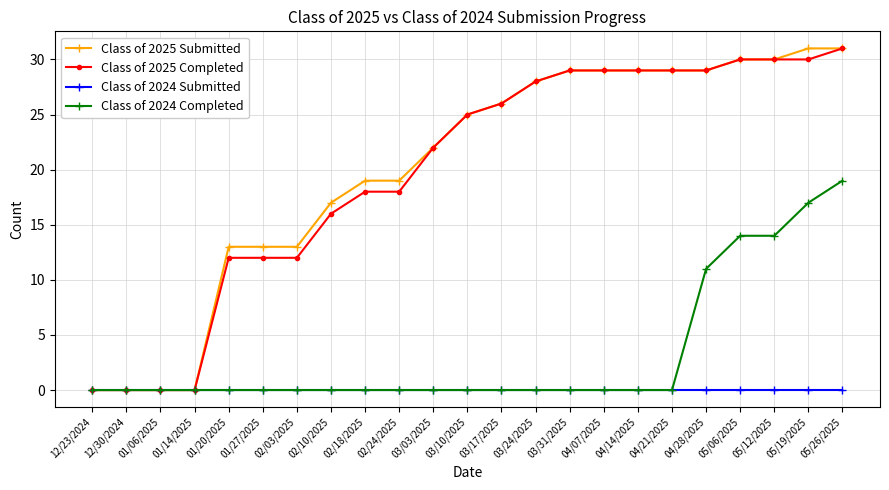

Count the number of categories in the chart.

23